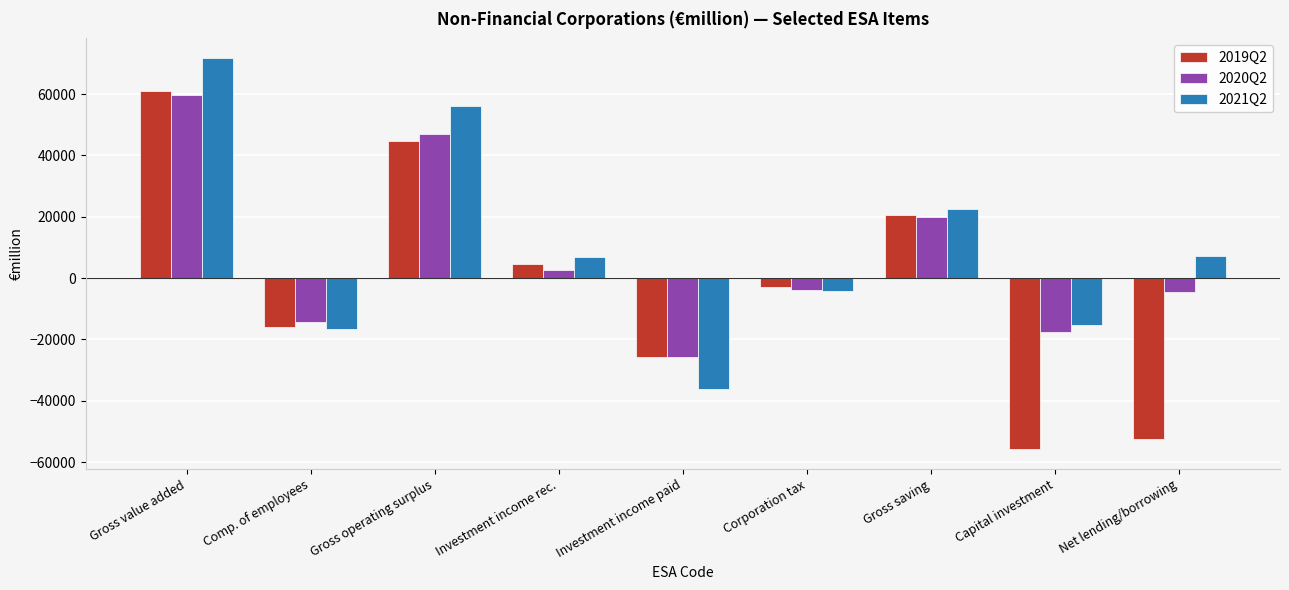

Rank the series at Capital investment from highest to lowest value.

2021Q2, 2020Q2, 2019Q2